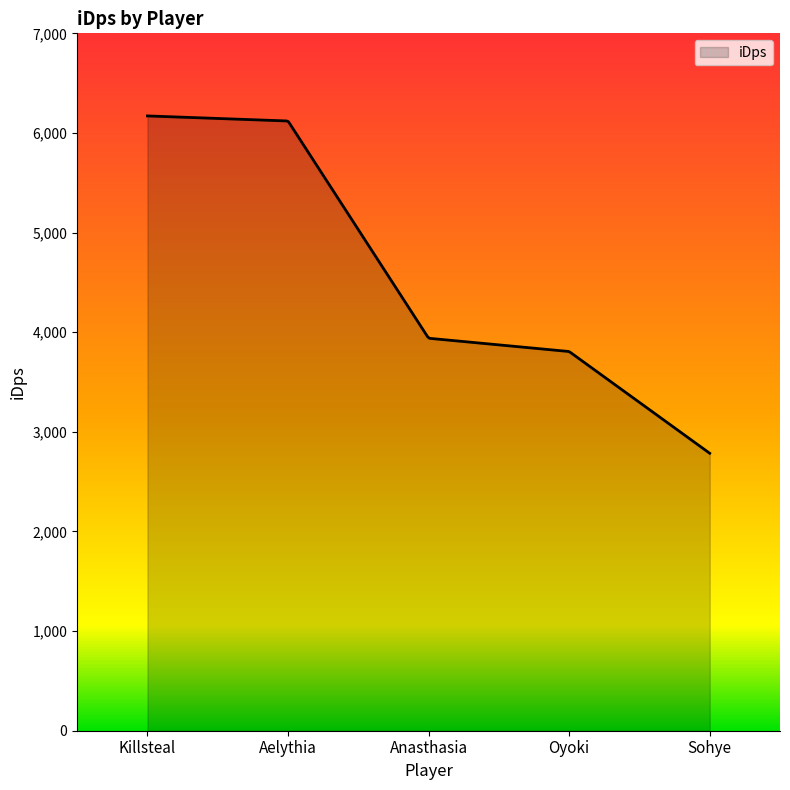

How many lines are shown in the chart?

1